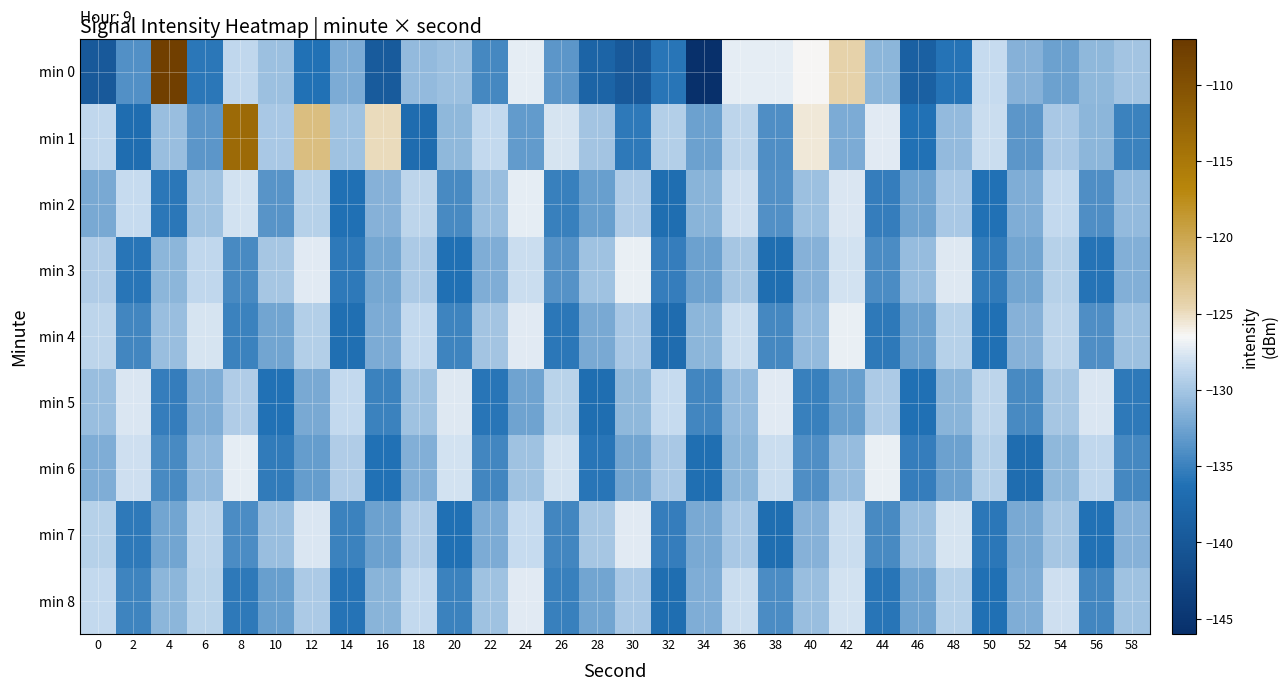

What is the smallest value displayed?

-146.0